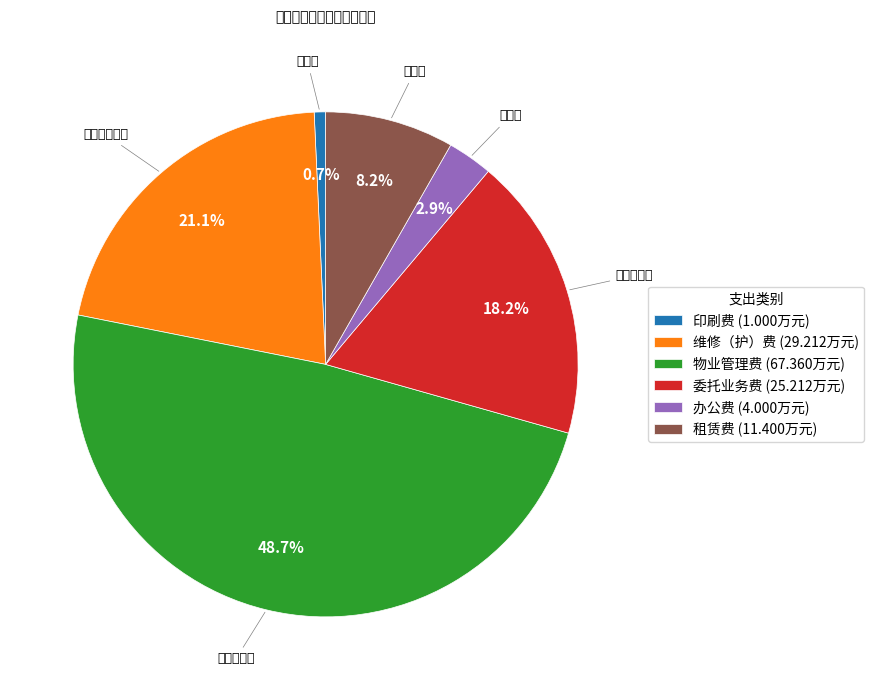

Rank the categories by value from lowest to highest.

印刷费, 办公费, 租赁费, 委托业务费, 维修（护）费, 物业管理费